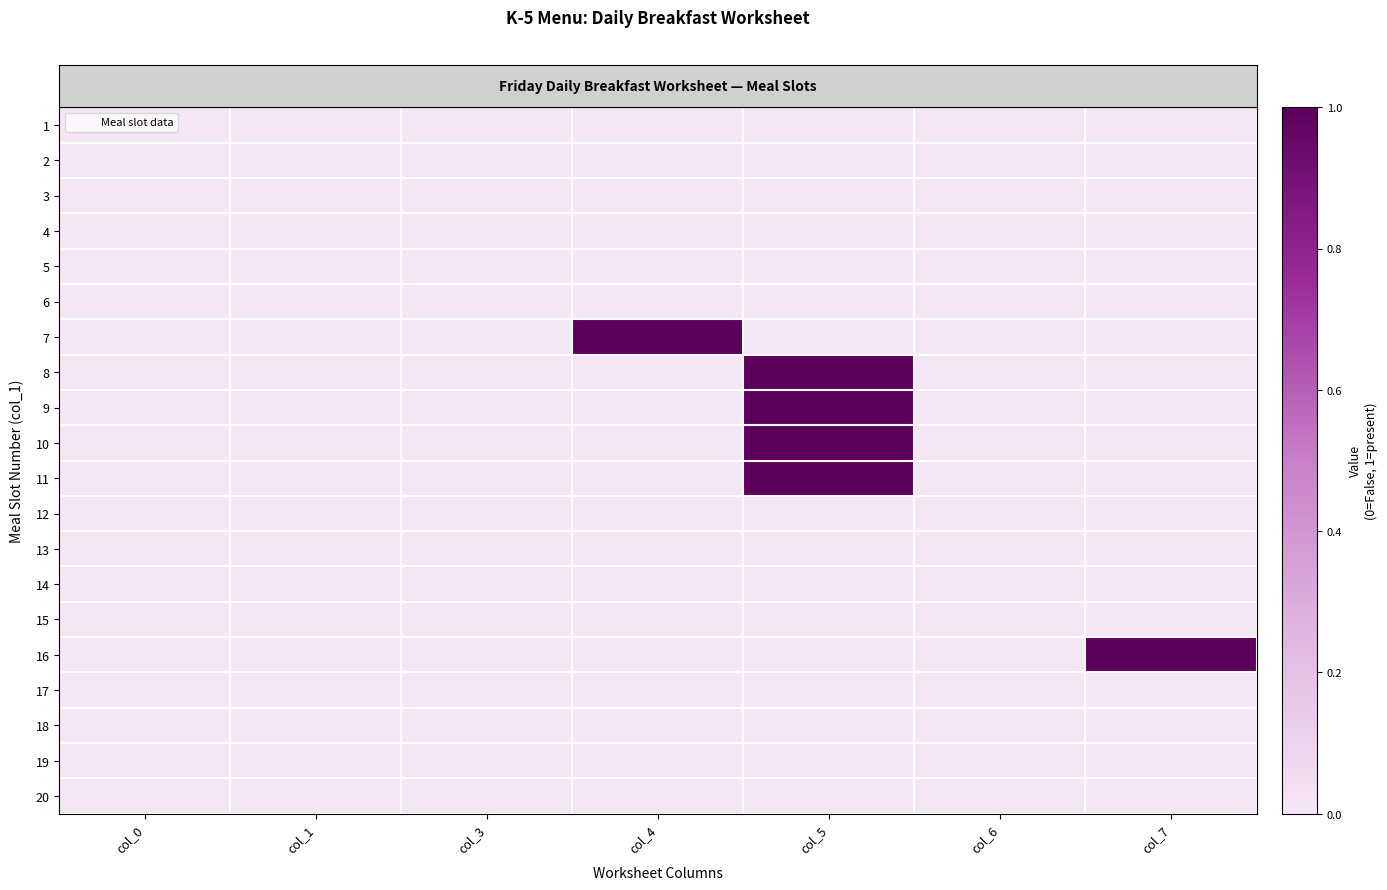

What is the total value across all series at col_7?

1